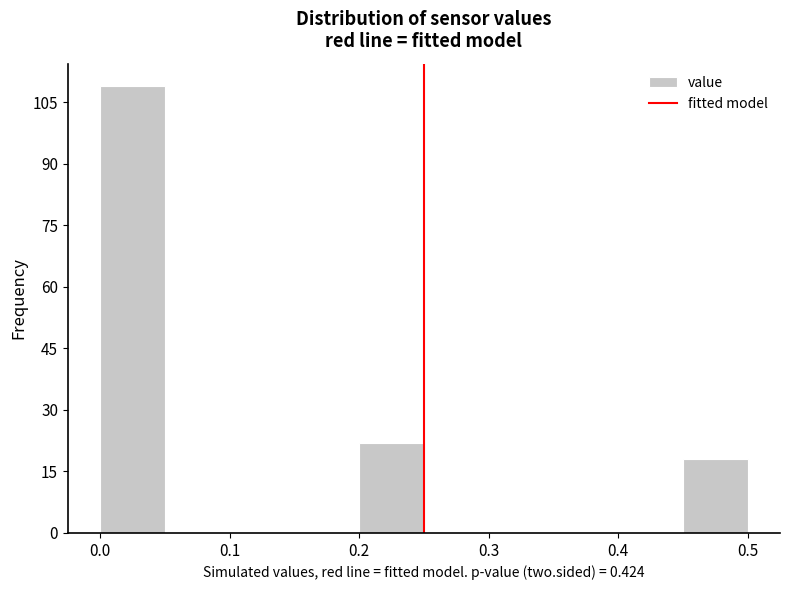

How tall is the bar that spans 0.00 to 0.05 on the x-axis? The values are not printed on the chart, so give them approximately, as read against the axis.

110